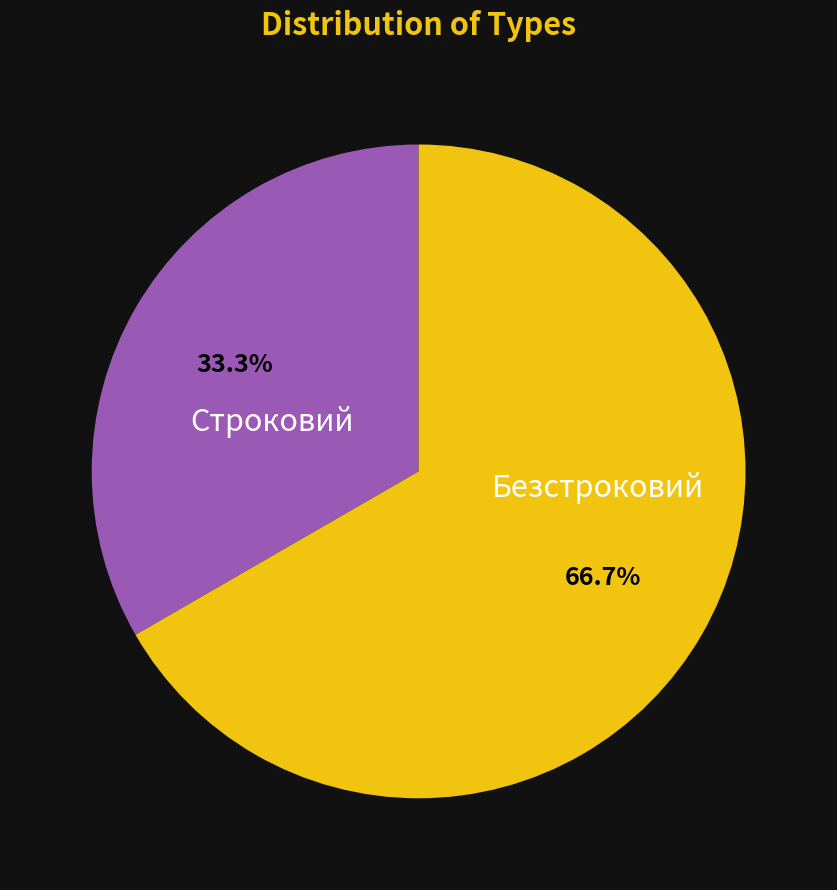

Approximately how many times larger is the value at Безстроковий compared to Строковий?

2.0